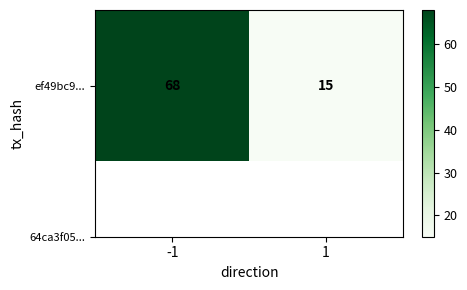

Which label corresponds to the largest value in the chart?

-1